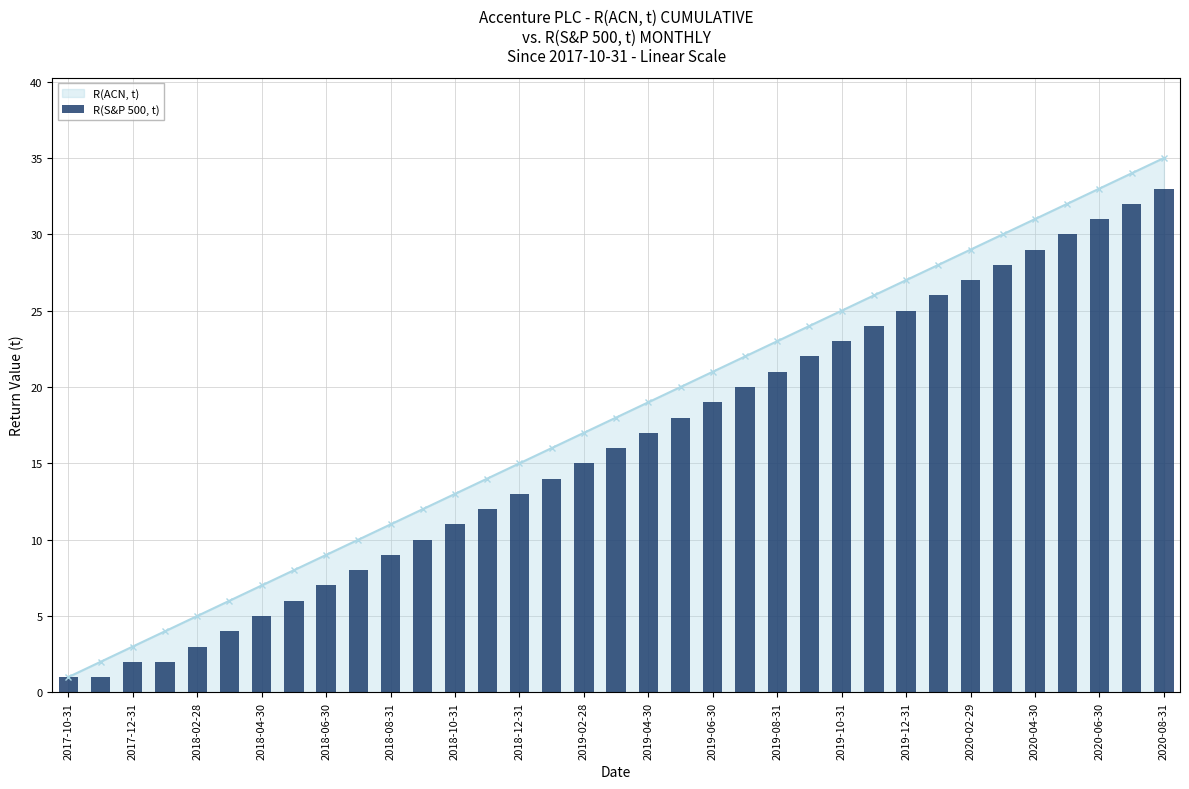

Are the bars grouped side by side (vs. stacked)?

No